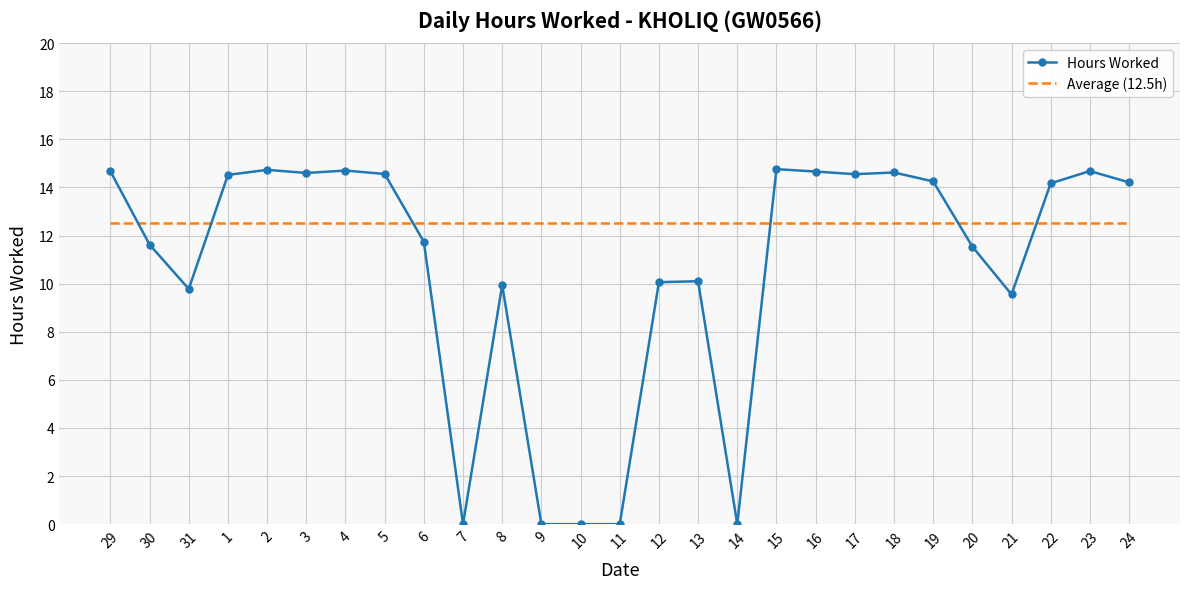

What position from the left is 15?

18